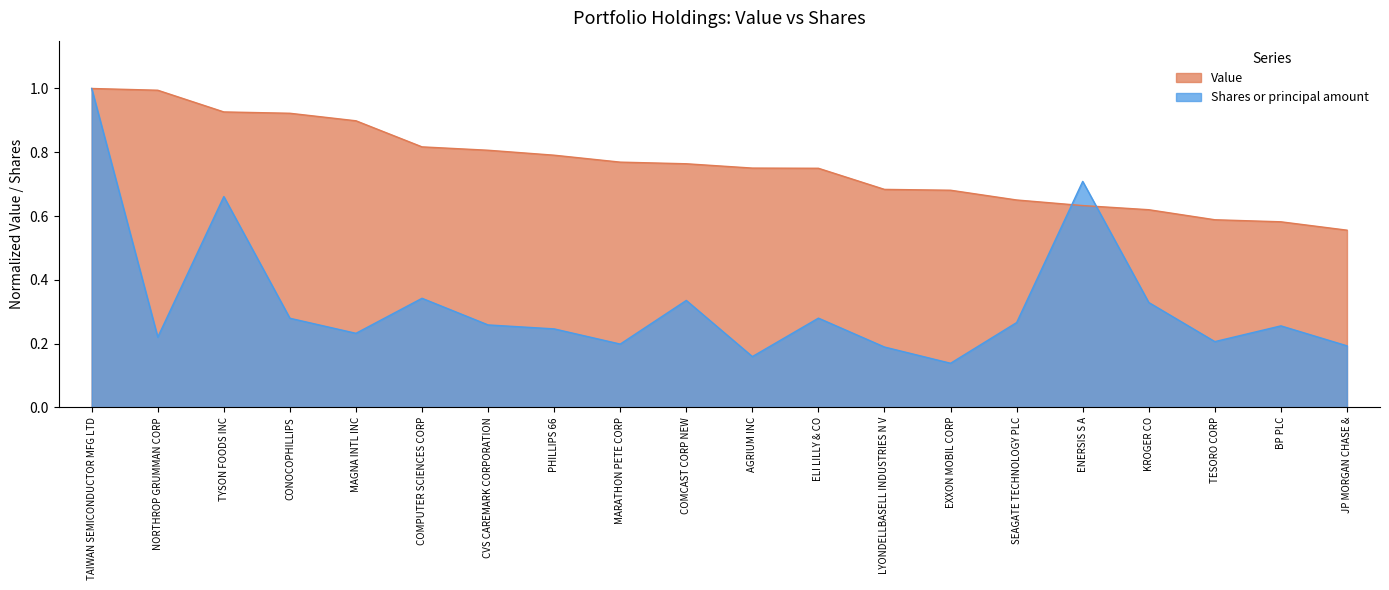

Where do Shares or principal amount and Value first cross each other?

SEAGATE TECHNOLOGY PLC and ENERSIS S A